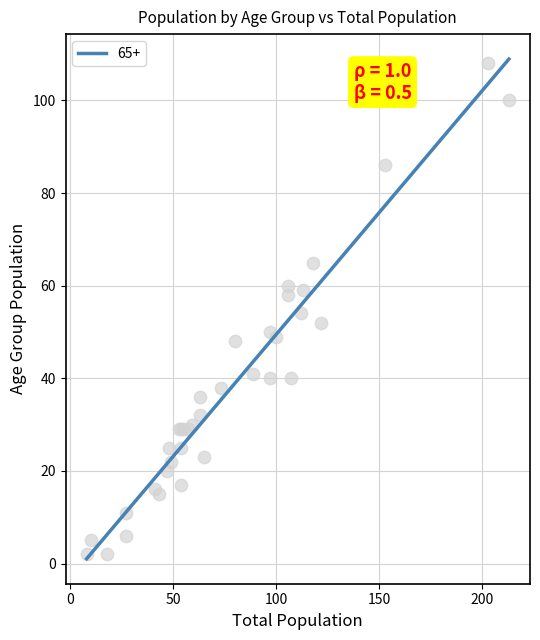

At how many categories does at least one series exceed 39?

15